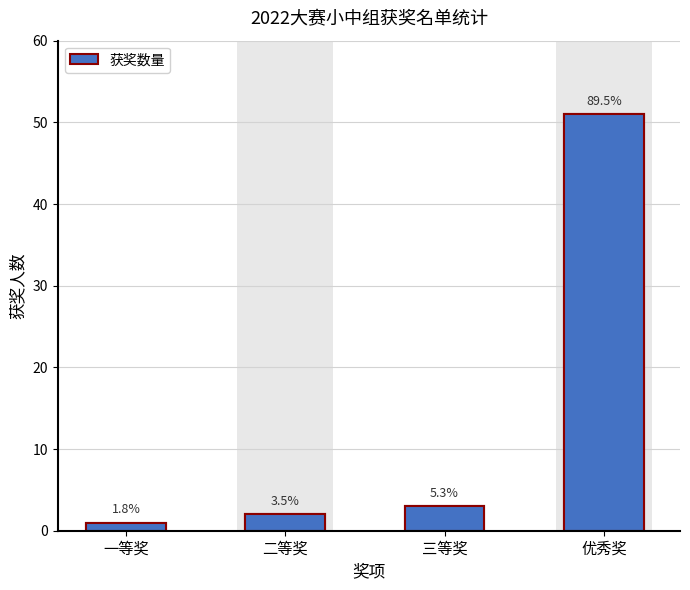

List the labels in order of value, largest first.

优秀奖, 三等奖, 二等奖, 一等奖